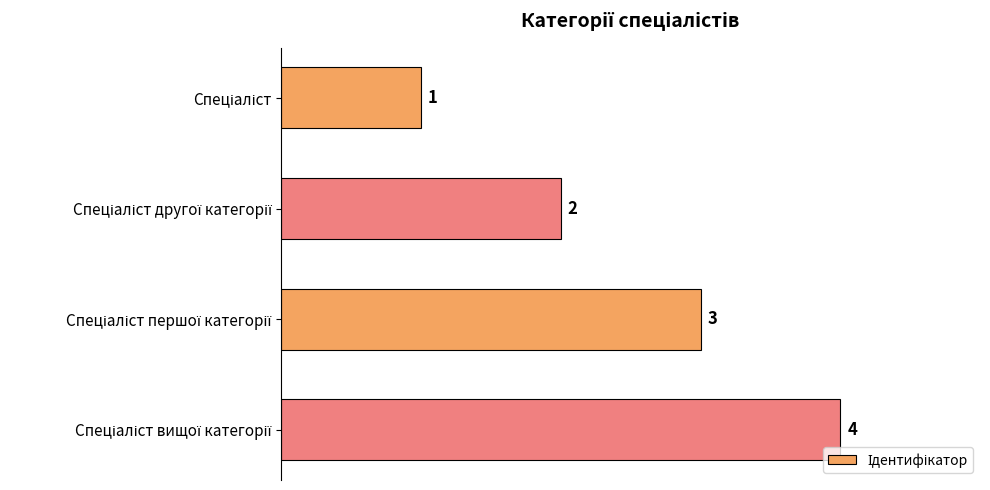

What is the greatest value displayed?

4